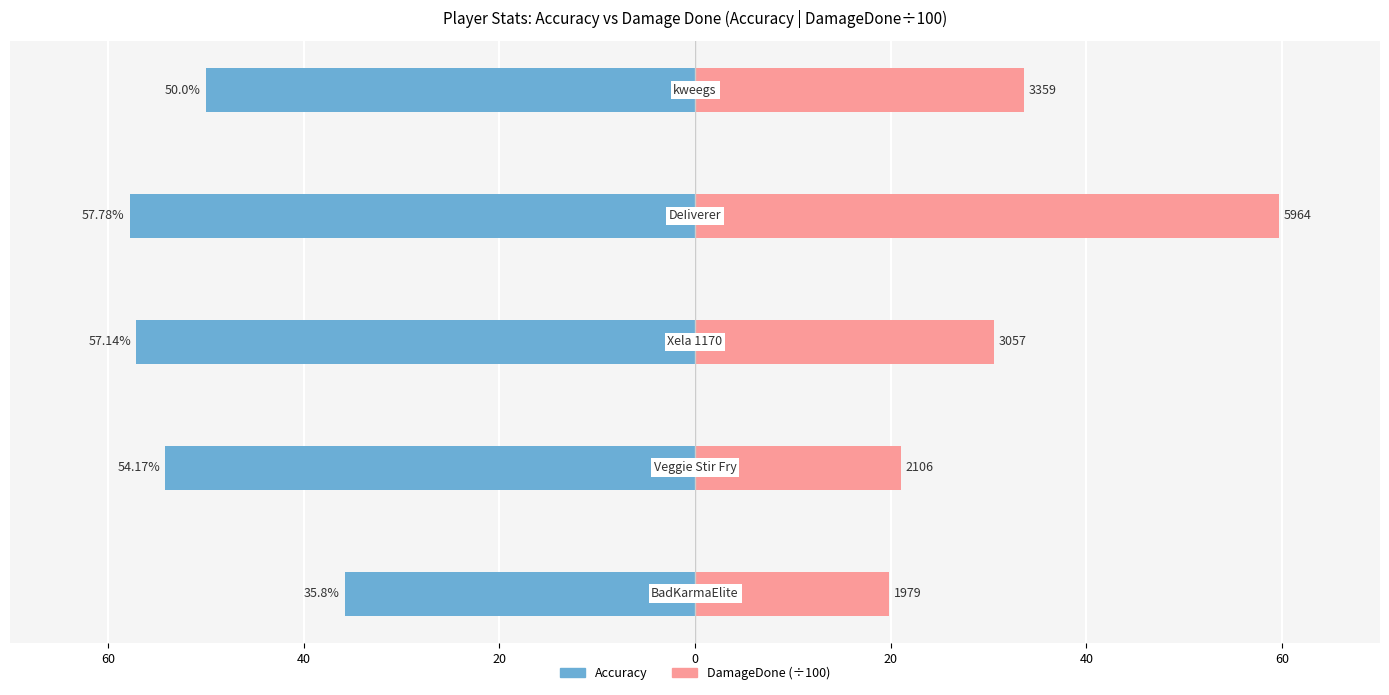

Is it true that DamageDone (÷100) equals 30.9 at 0?

False